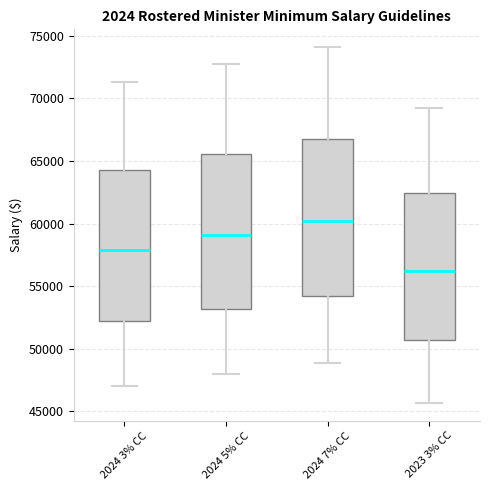

Which box has the highest median line?

2024 7% CC